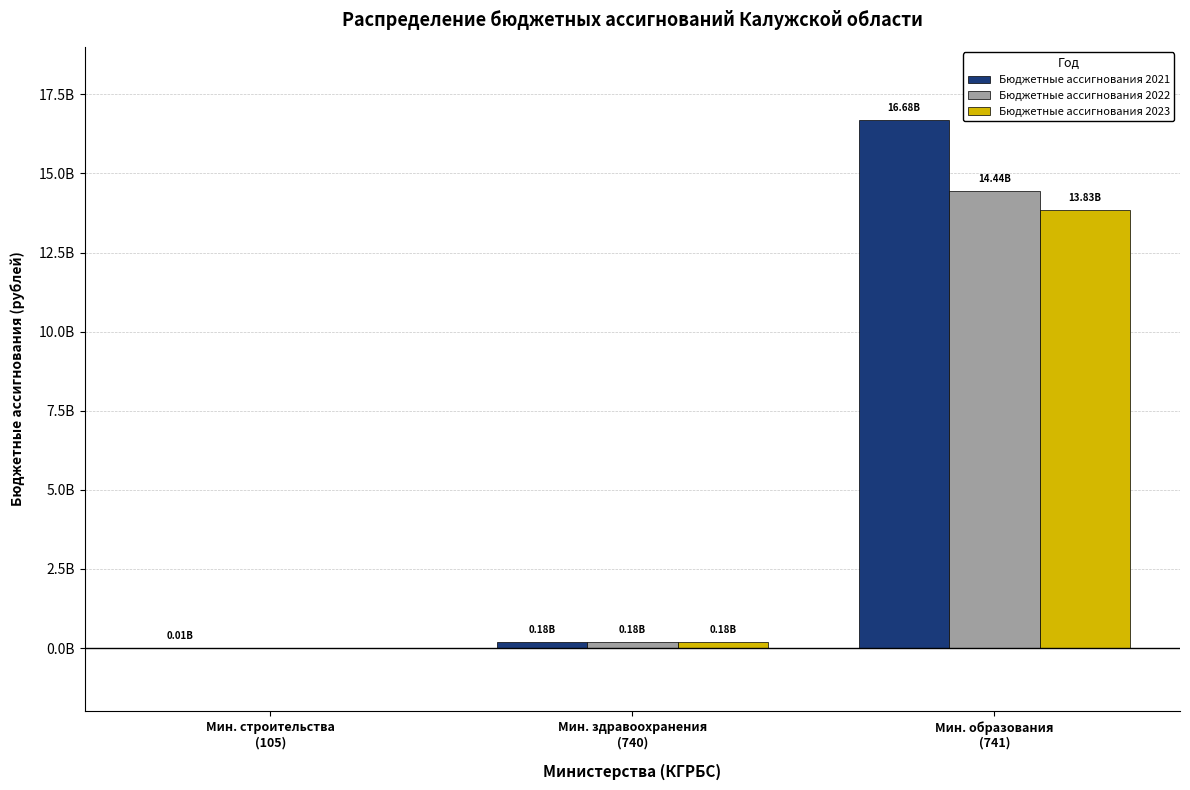

At which category does the chart reach its peak across all series?

Мин. образования
(741)